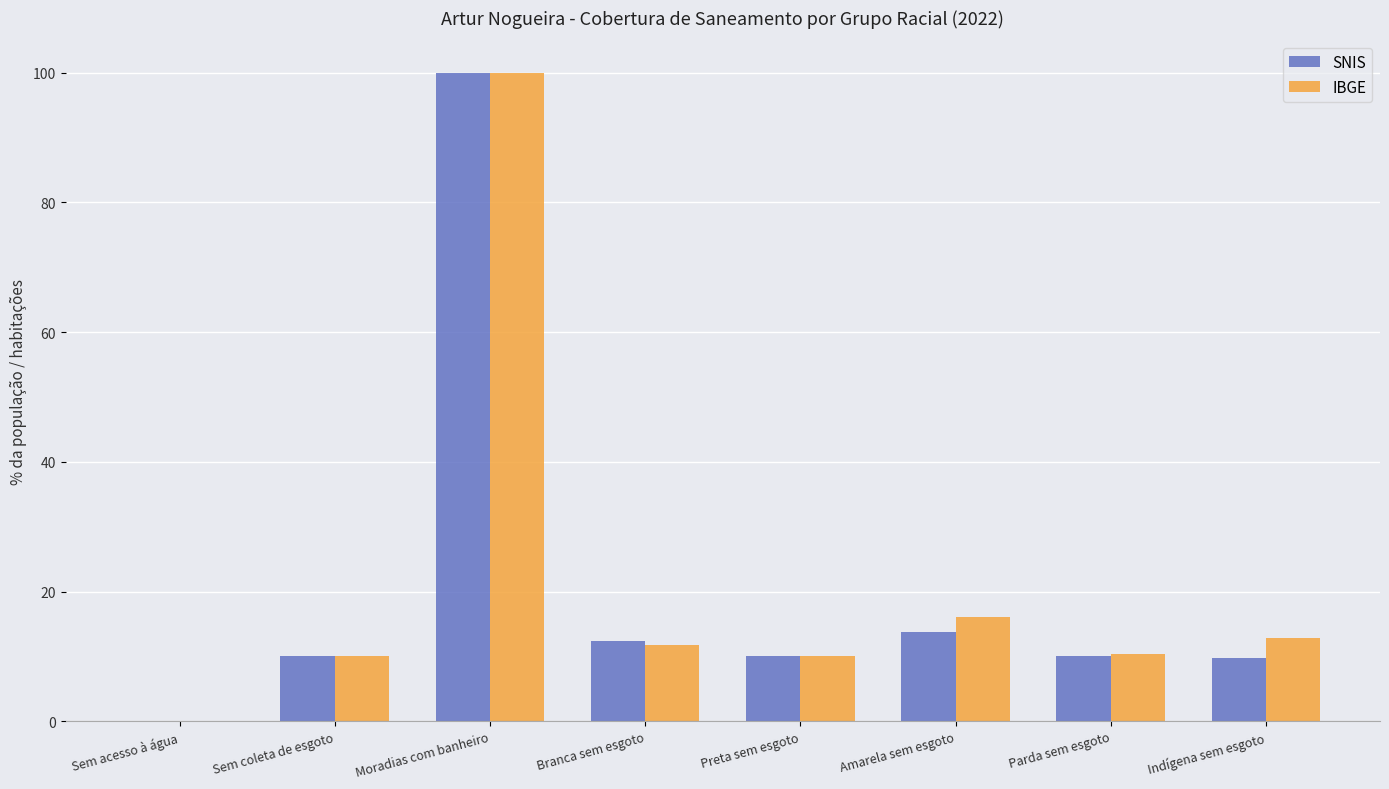

What is the maximum value for IBGE?

100.0